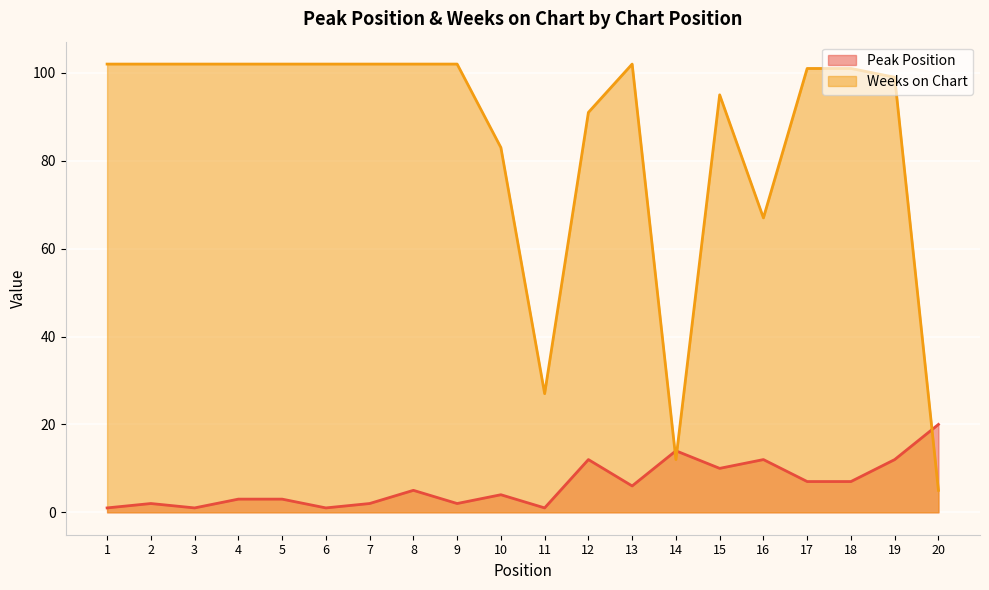

What is the spread (max minus min) of values at 19?

87